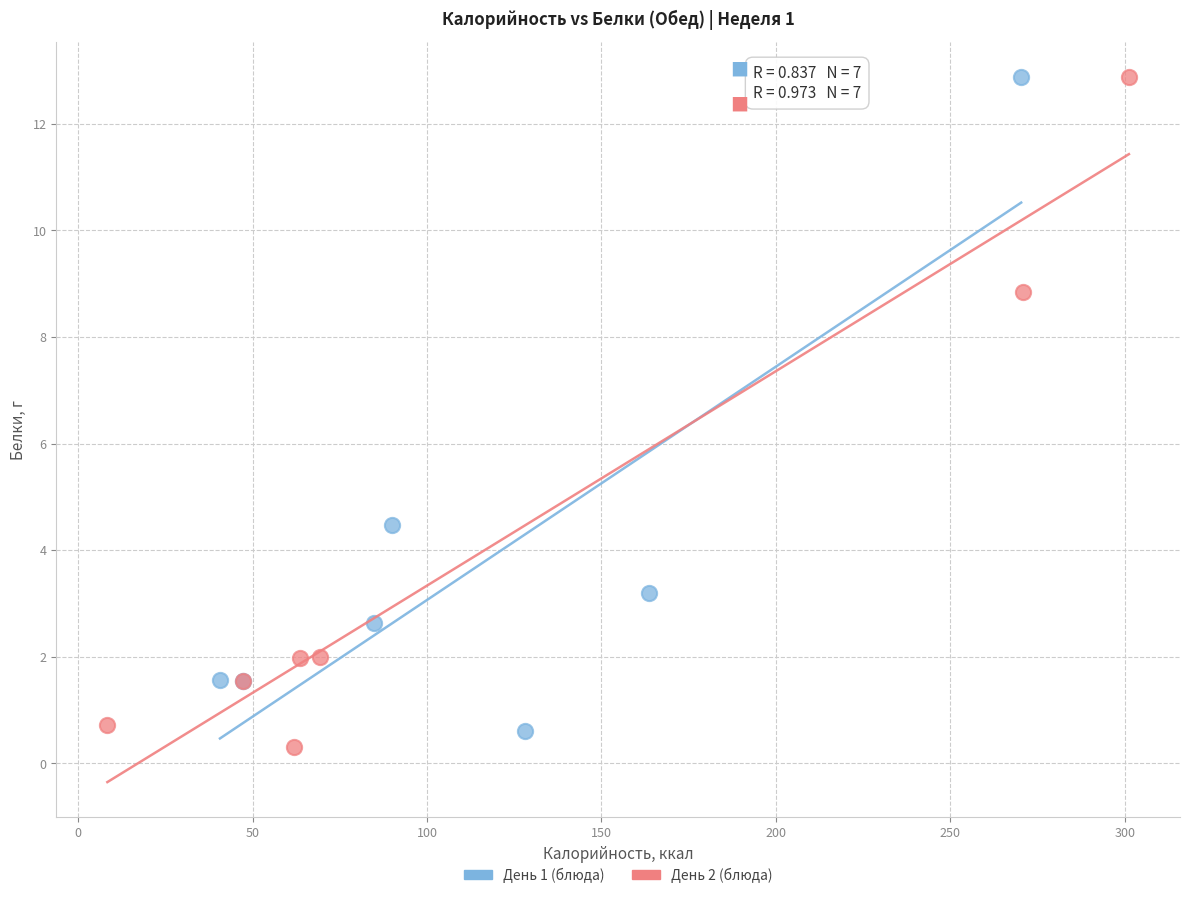

Which series reaches the minimum Y coordinate?

День 2 (блюда)